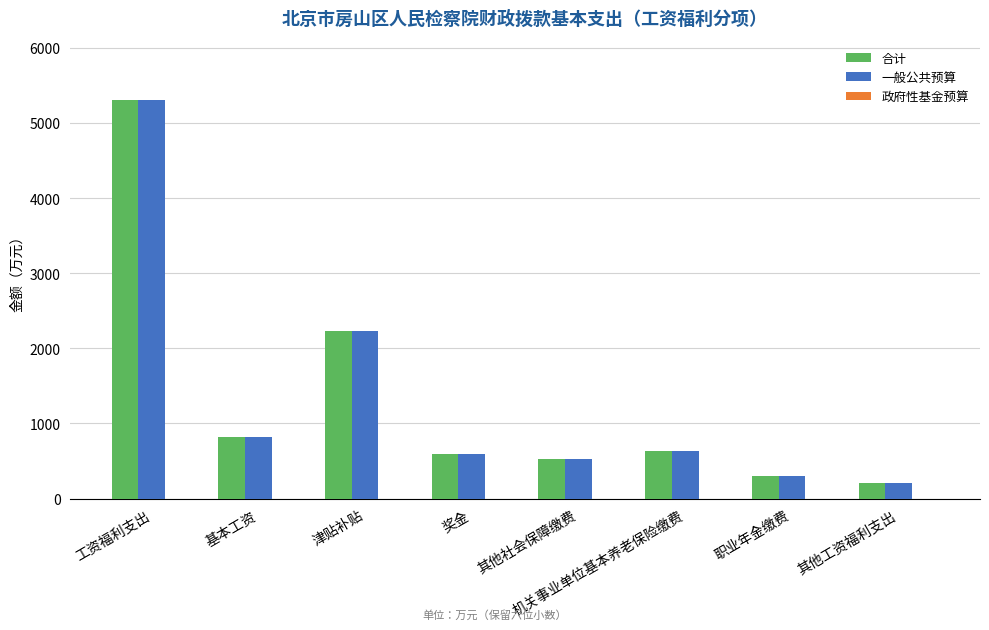

What is the maximum value for 合计?

5299.4